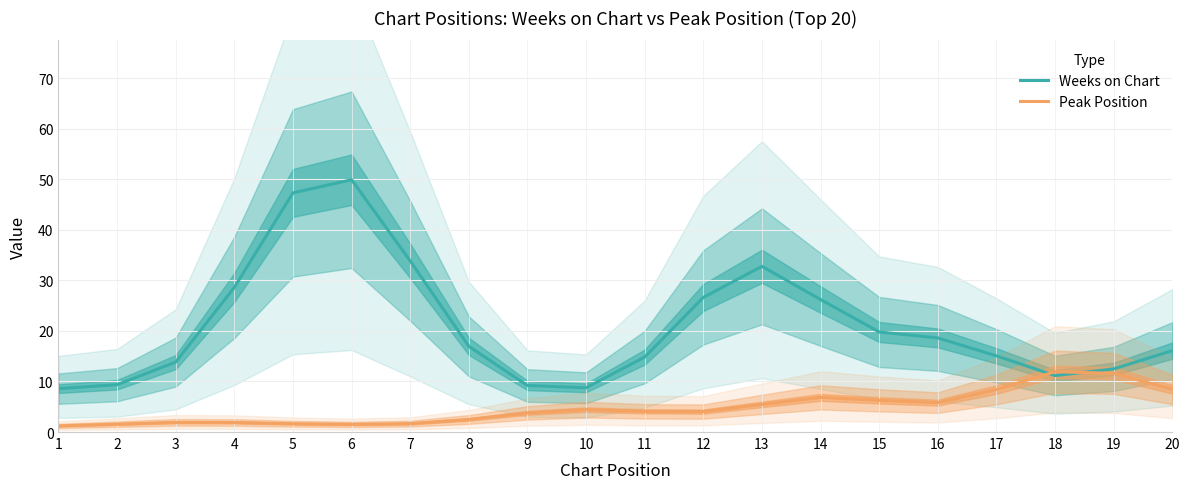

Between 10 and 16, which is larger?

16